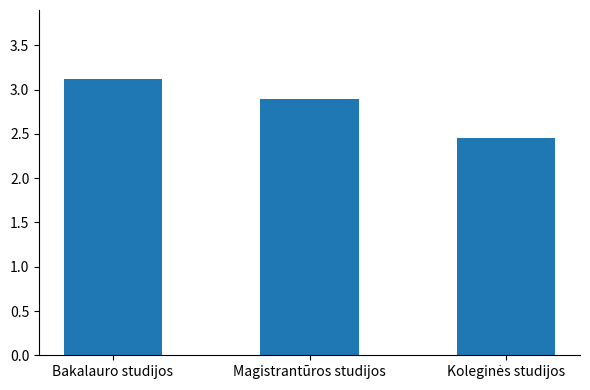

Is it true that the value at Magistrantūros studijos is 2.9?

True